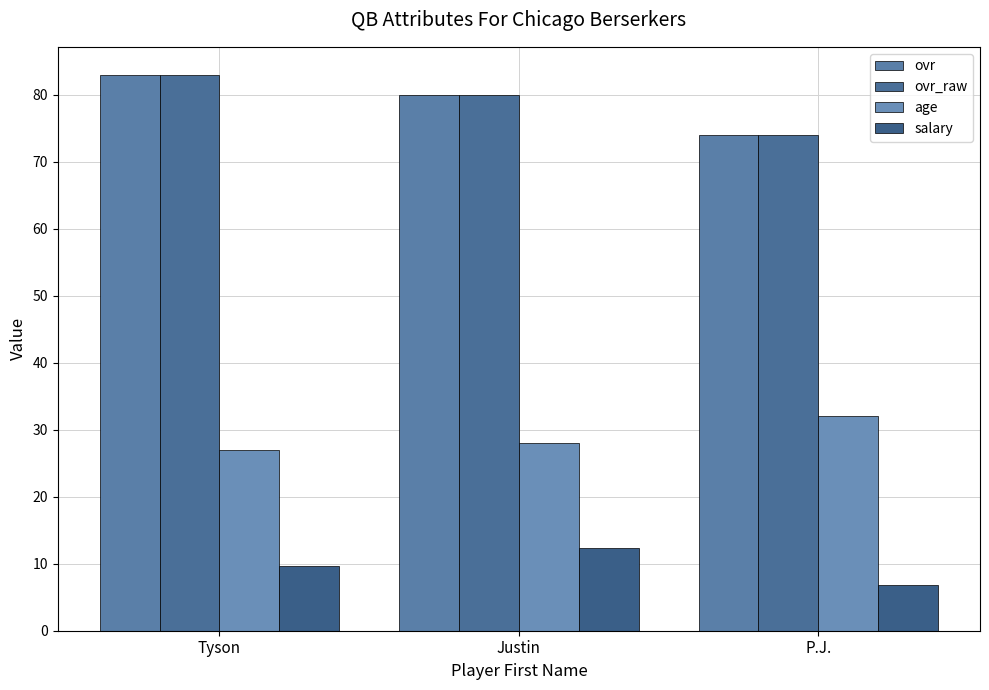

List the series in order of their peak value, lowest first.

salary, age, ovr, ovr_raw